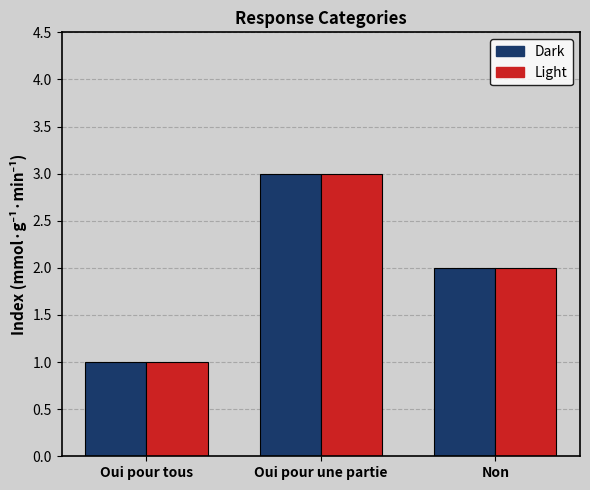

Reading left to right, what are all the values shown in this chart?

Dark: 1	3	2
Light: 1	3	2